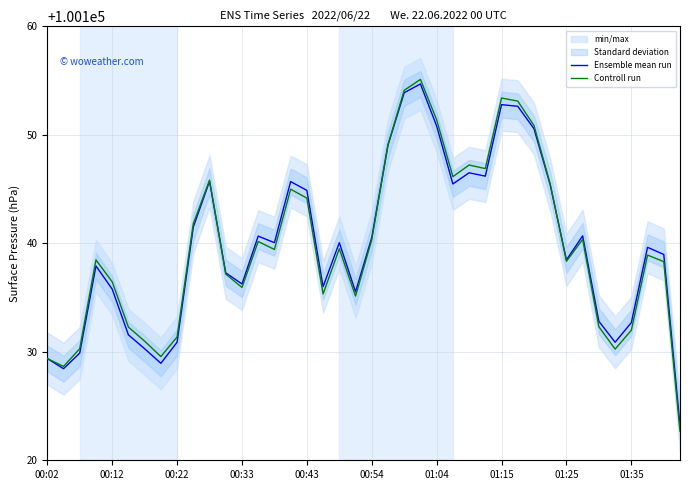

Reading left to right, list all the values displayed in this chart.

Ensemble mean run: 100129.4	100128.4	100129.9	100137.9	100135.8	100131.6	100130.3	100128.9	100130.9	100141.5	100145.7	100137.3	100136.2	100140.7	100140.1	100145.7	100144.9	100136.0	100140.1	100135.5	100140.5	100149.1	100153.9	100154.7	100150.8	100145.5	100146.5	100146.2	100152.8	100152.6	100150.6	100145.4	100138.5	100140.7	100132.8	100130.9	100132.7	100139.6	100139.0	100123.2
Controll run: 100129.4	100128.7	100130.3	100138.5	100136.4	100132.3	100131.0	100129.6	100131.4	100141.8	100145.8	100137.2	100135.9	100140.2	100139.4	100145.0	100144.2	100135.3	100139.5	100135.1	100140.3	100149.1	100154.1	100155.1	100151.4	100146.1	100147.2	100146.9	100153.4	100153.1	100150.9	100145.5	100138.3	100140.4	100132.3	100130.2	100132.0	100138.9	100138.3	100122.7